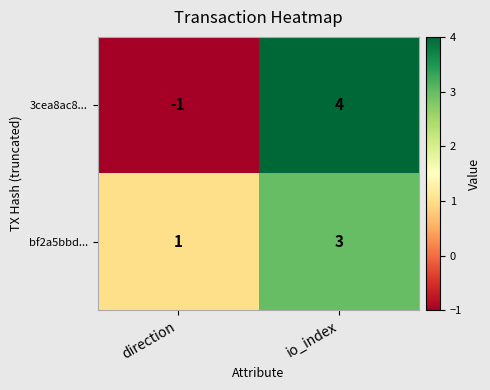

Reading left to right, extract all data points from this chart.

3cea8ac8...: direction=-1	io_index=4
bf2a5bbd...: direction=1	io_index=3